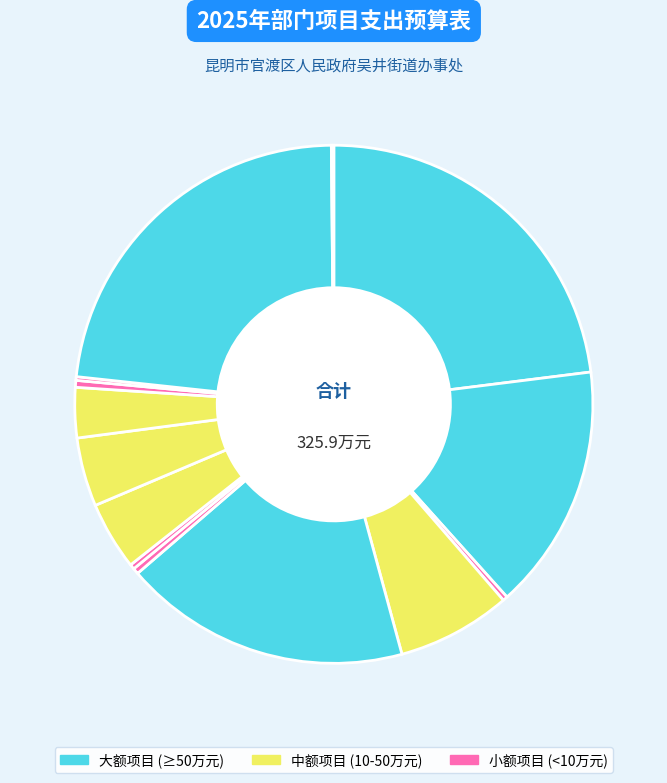

Count the number of slices in the pie.

14